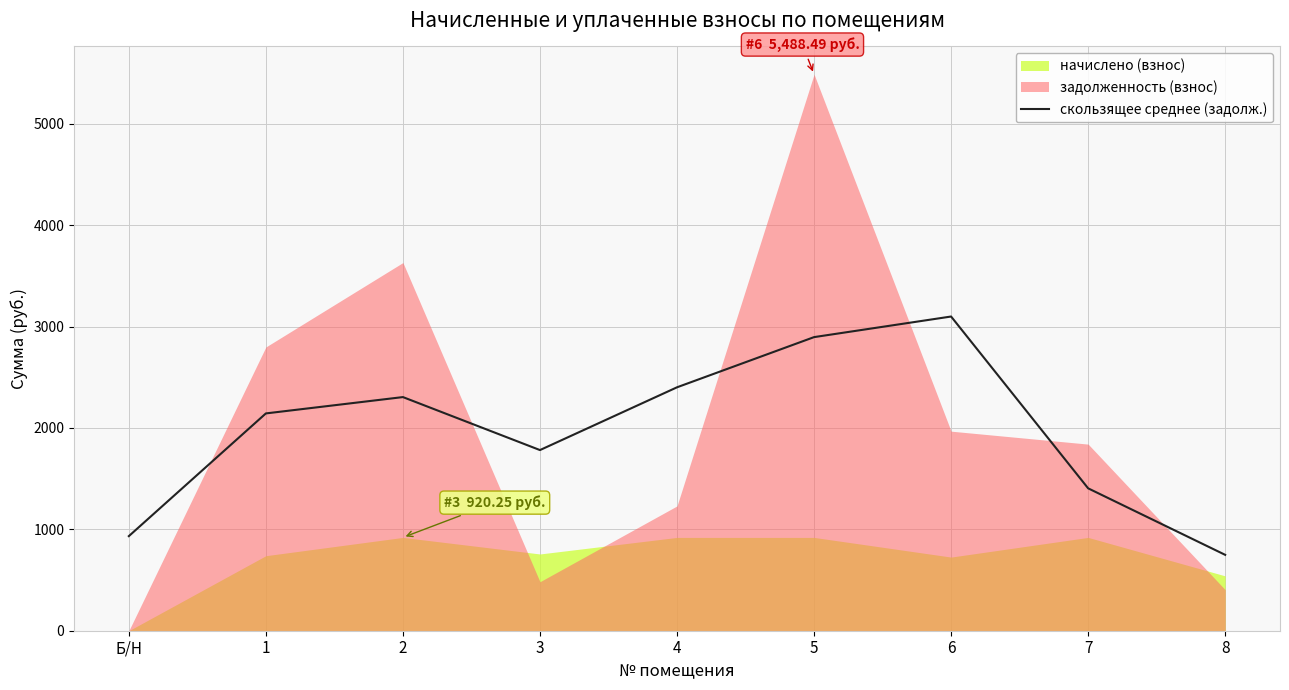

How many lines are shown in the chart?

1